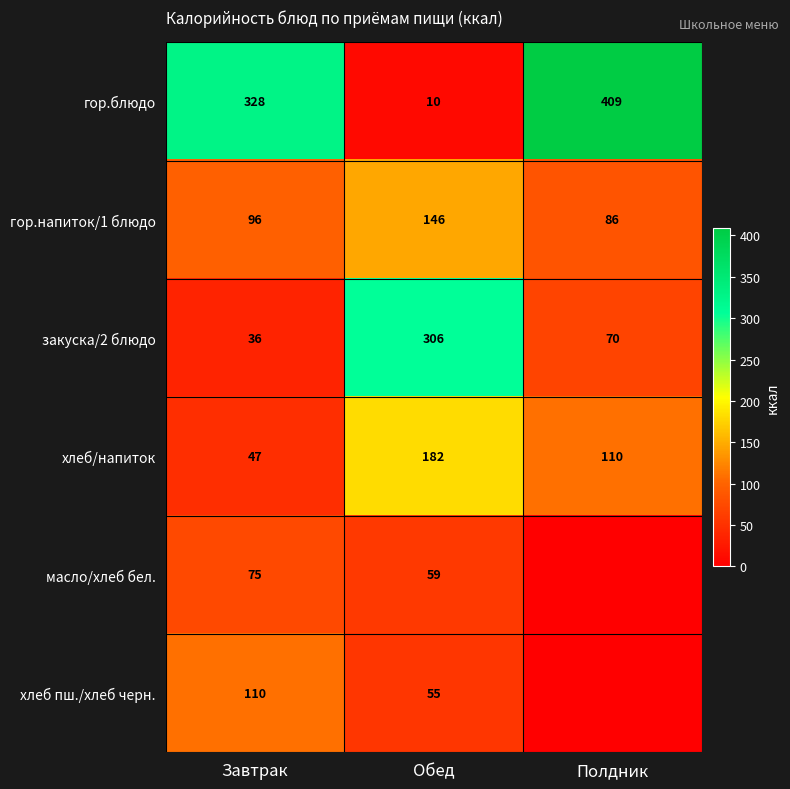

Count the number of categories in the chart.

3